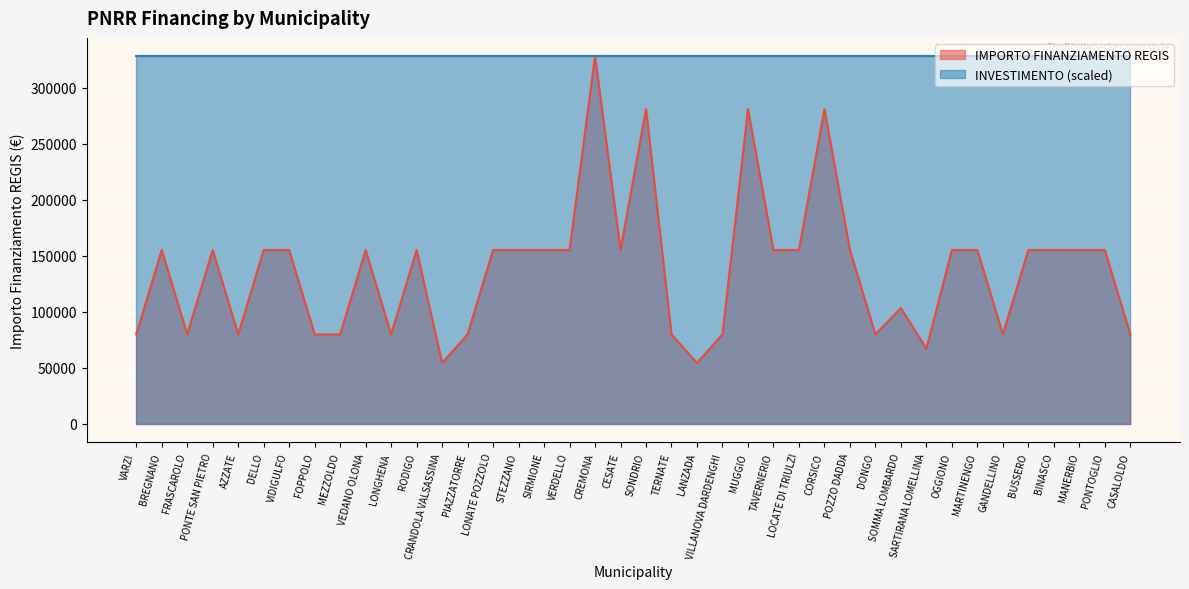

Which category has the lowest value across all series?

CRANDOLA VALSASSINA